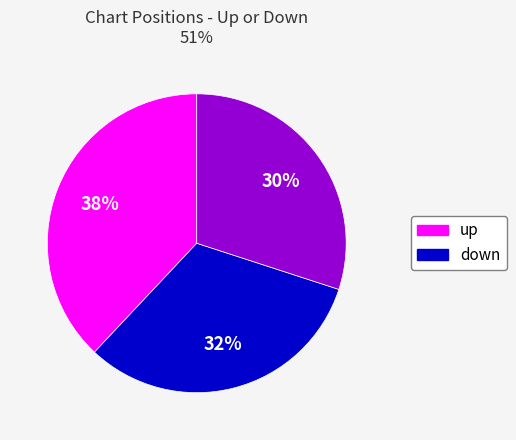

Is there any slice that represents more than half of the pie?

No